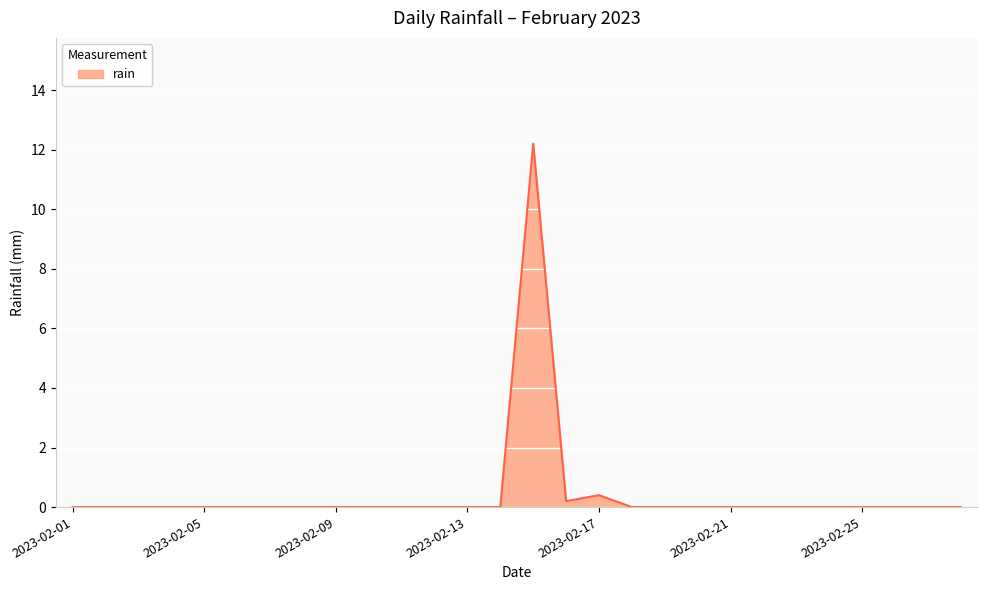

What is the maximum value shown in the chart?

12.2